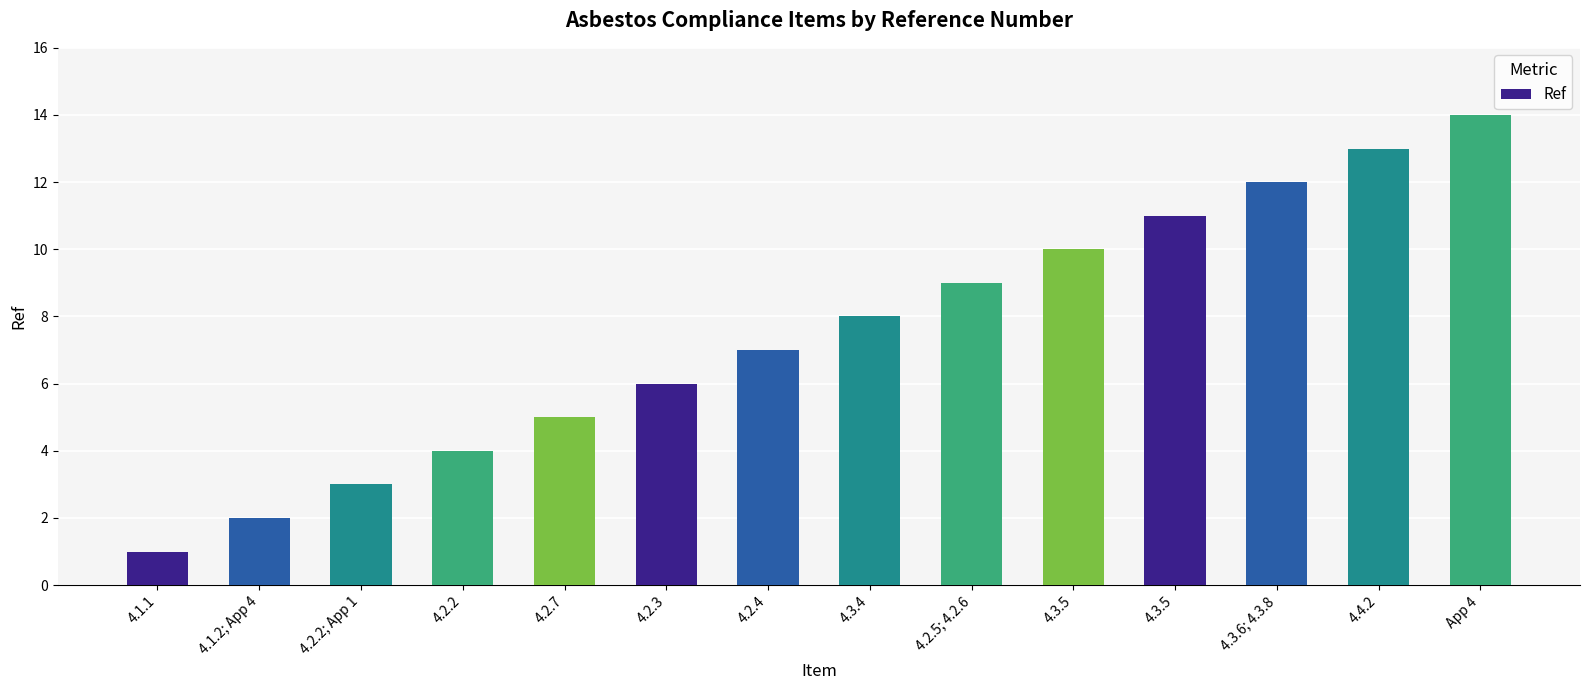

True or false: the data shows 2 at 4.2.3.

False